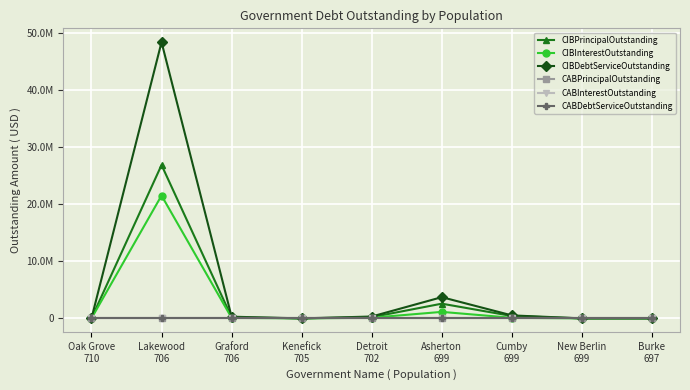

Does the chart have visible grid lines?

Yes